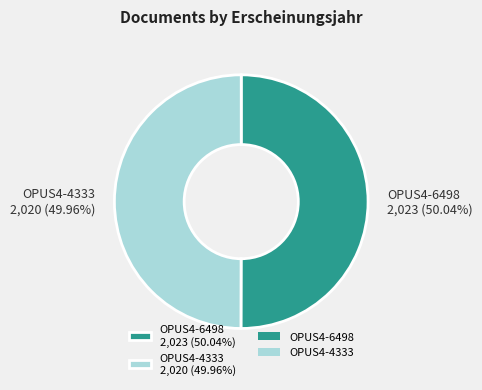

What is the ratio of the value at OPUS4-4333 to the value at OPUS4-6498?

1.0